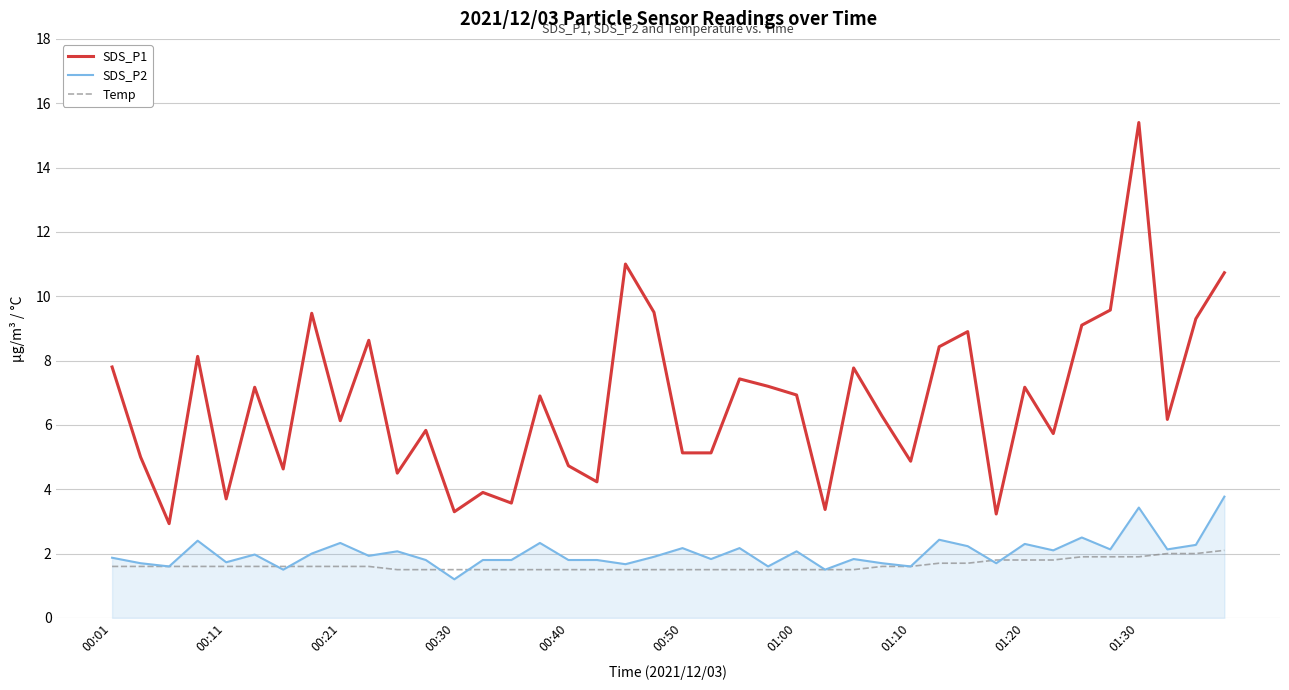

Which series has the largest range (max minus min)?

SDS_P1